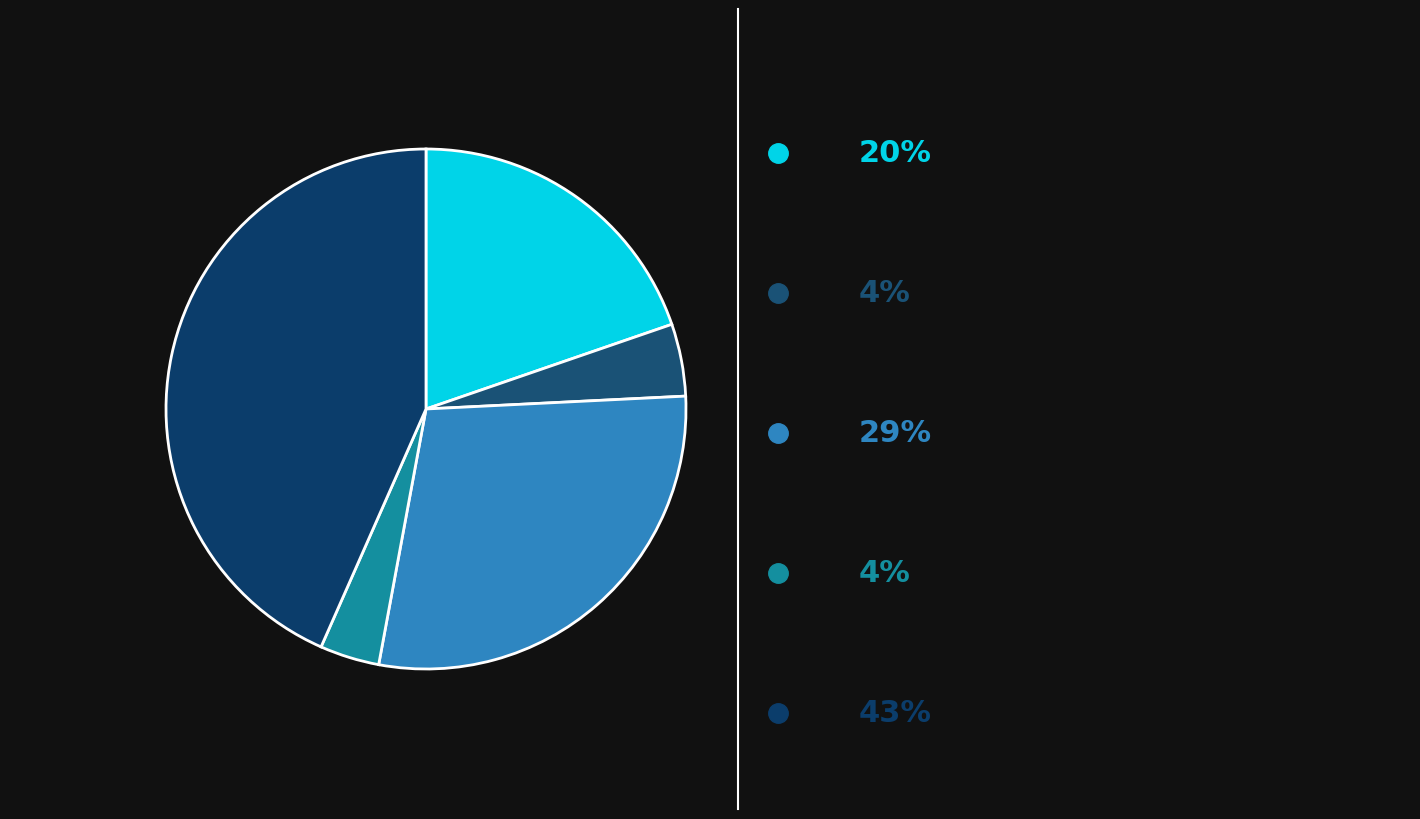

What is the ratio of the value at კოლორექტალური კიბოს სკრინინგი to the value at საშვილოსნოს ყელის კიბოს სკრინინგი?

0.2